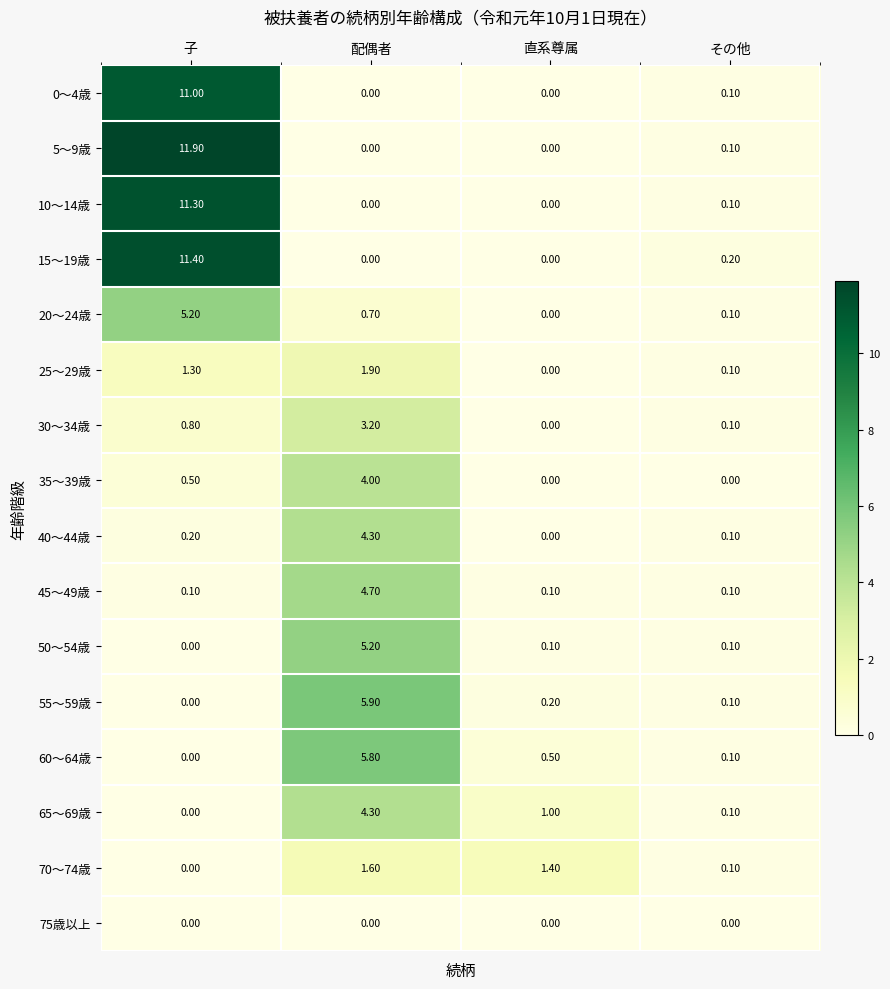

Rank the categories by 70～74歳 value from highest to lowest.

配偶者, 直系尊属, その他, 子